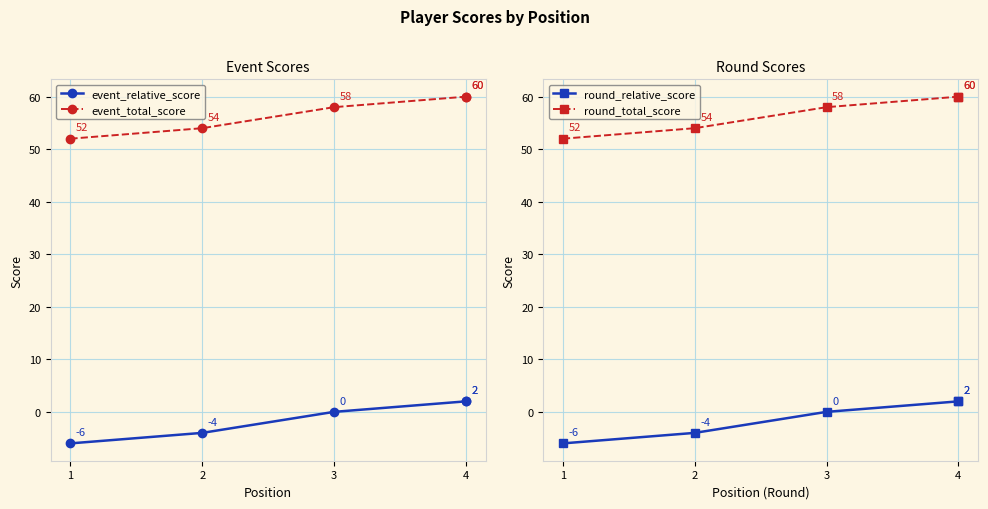

Which category has the lowest value across all series?

1